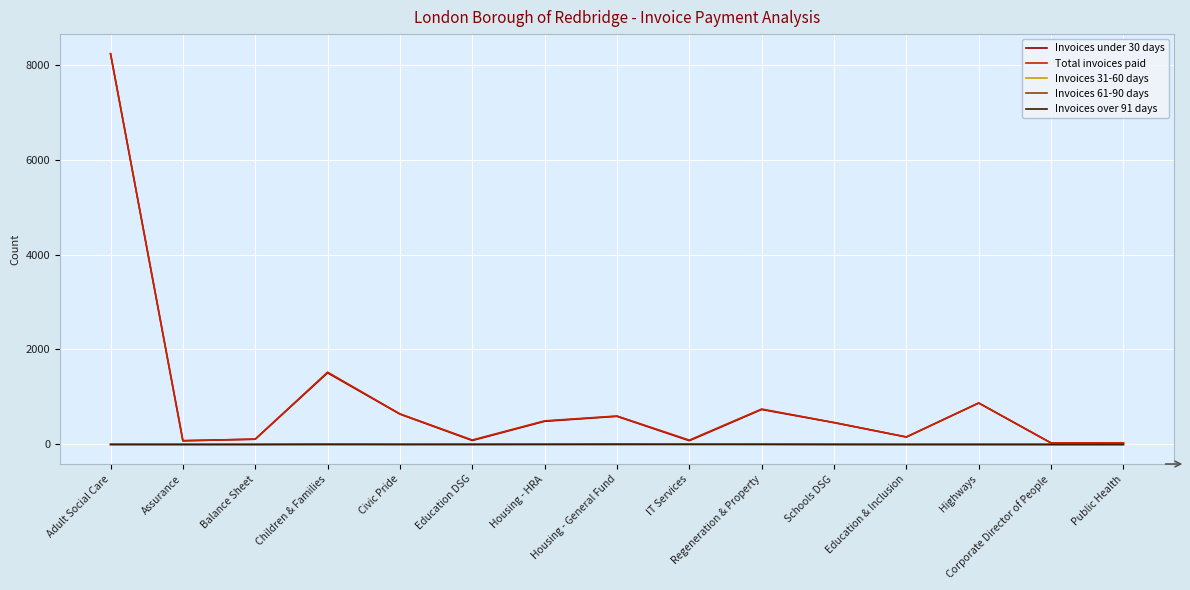

Is this an area chart (filled region under the line)?

No